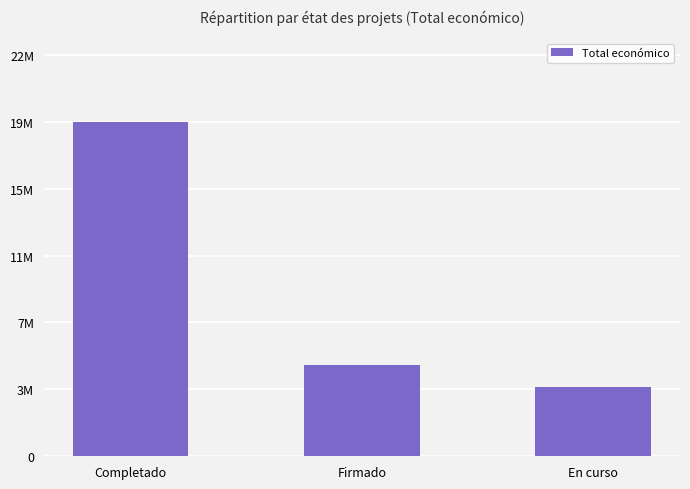

What is the smallest value displayed?

3925376